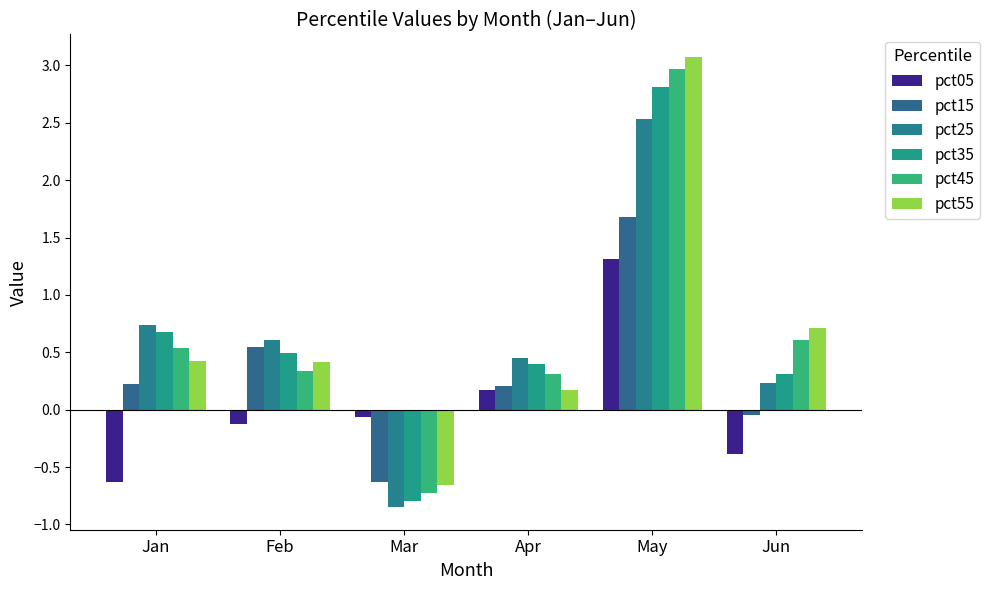

What is the highest value of the pct55 series?

3.1